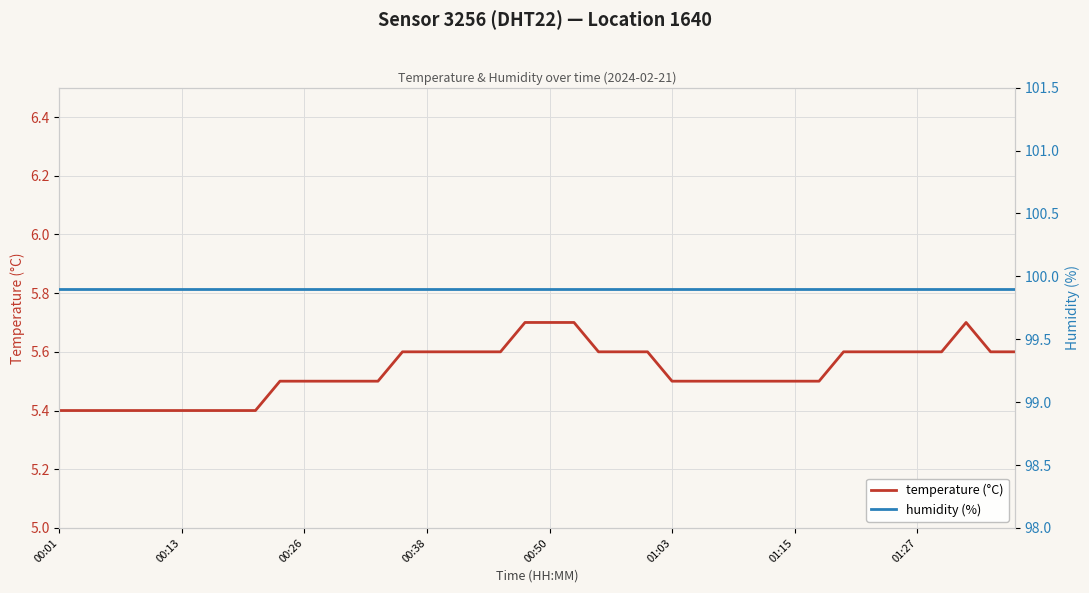

At 21, list the series in order from largest to smallest.

humidity (%), temperature (°C)